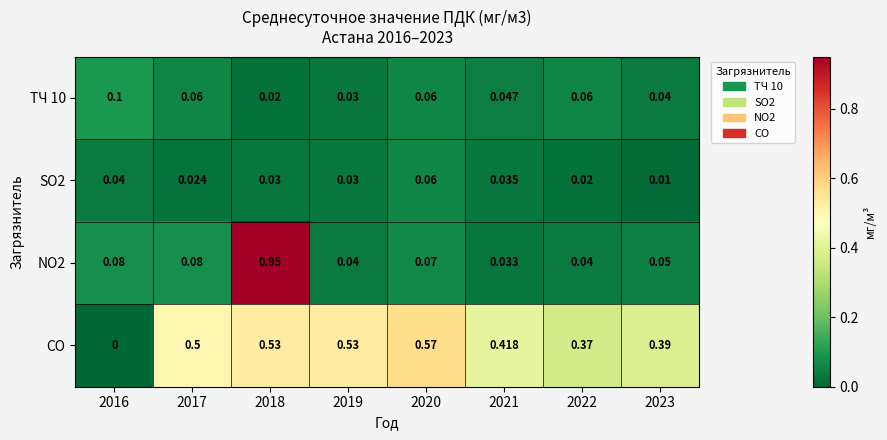

Which series has the largest total across all categories?

CO